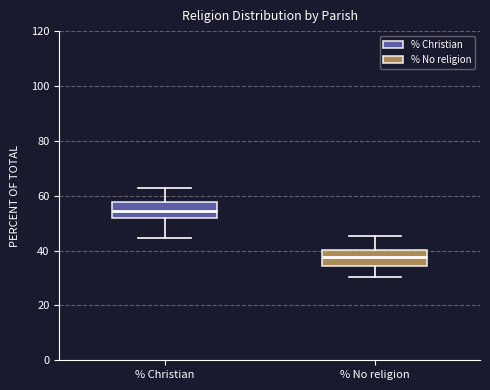

Which box's median line is the highest?

% Christian